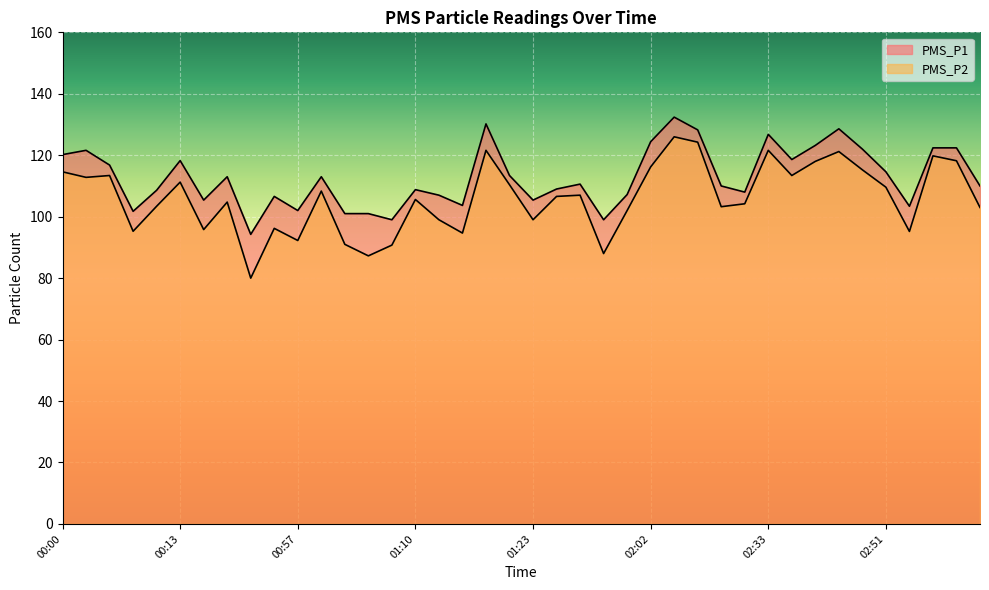

How many categories are shown in the chart?

40